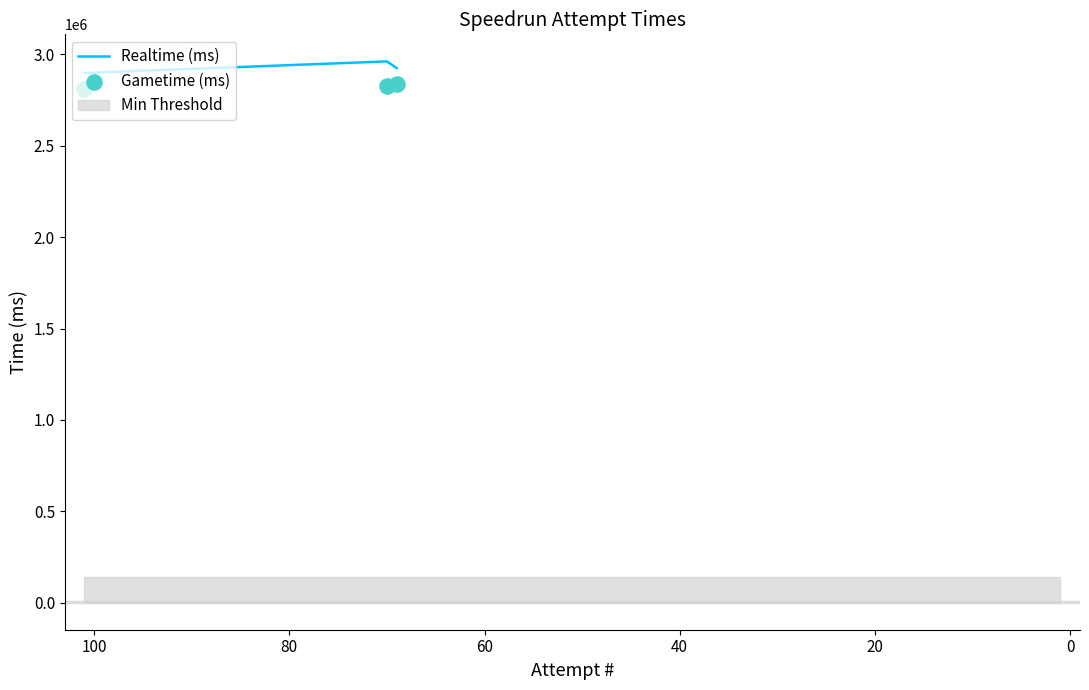

Which series has the widest spread of Y values?

Realtime (ms)